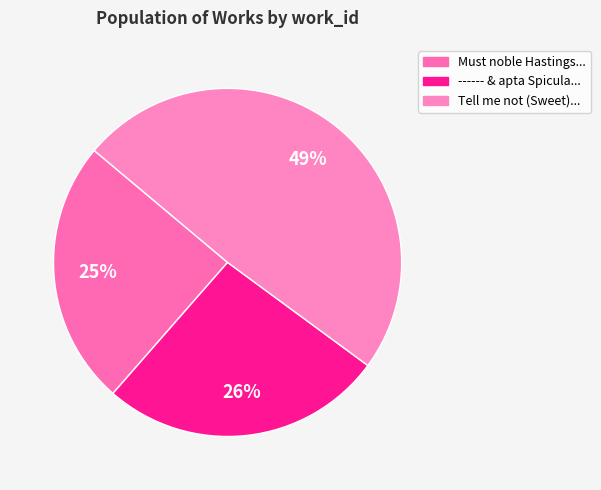

Rank the categories by value from lowest to highest.

Must noble Hastings immaturely die, ------ & apta Spicula, Tell me not (Sweet) I am unkind